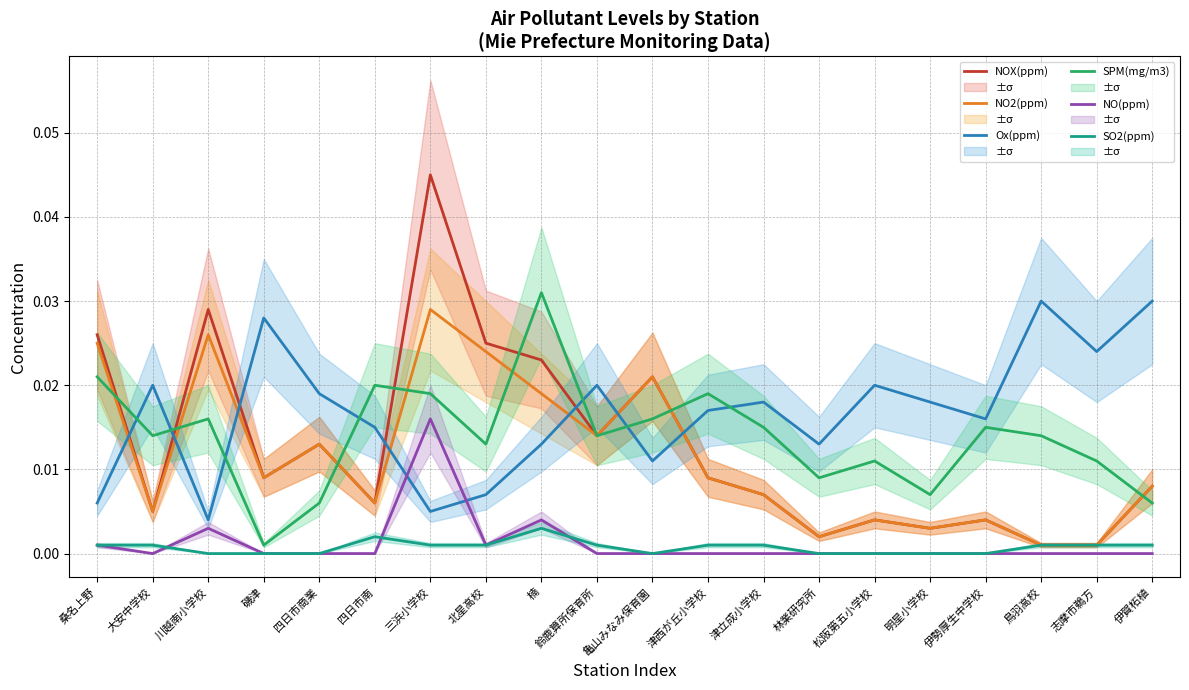

What is the sum of all NO2(ppm) values?

0.2